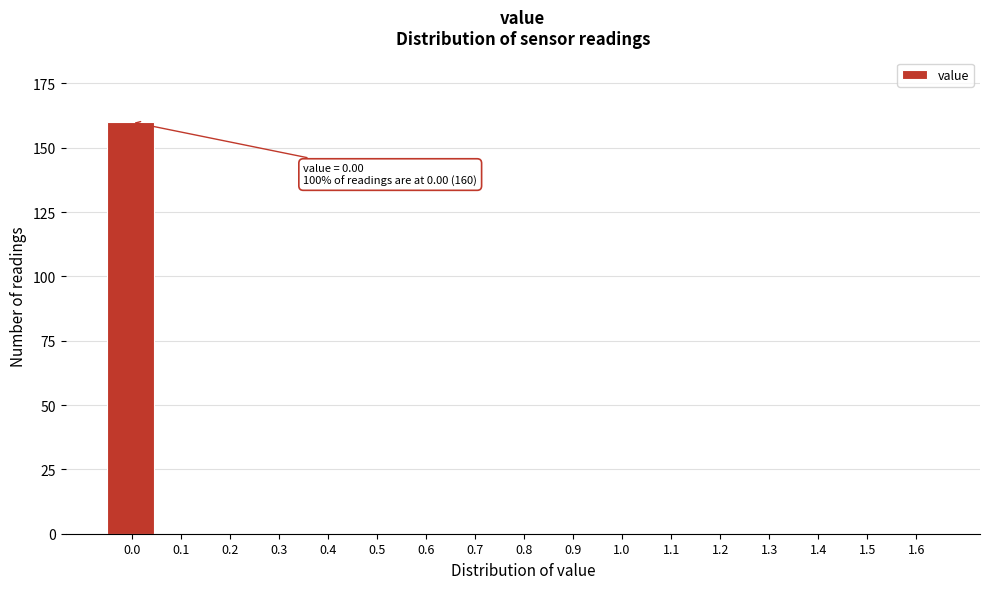

Reading left to right, what are all the values shown in this chart?

0.0=160	0.1=0	0.2=0	0.3=0	0.4=0	0.5=0	0.6=0	0.7=0	0.8=0	0.9=0	1.0=0	1.1=0	1.2=0	1.3=0	1.4=0	1.5=0	1.6=0